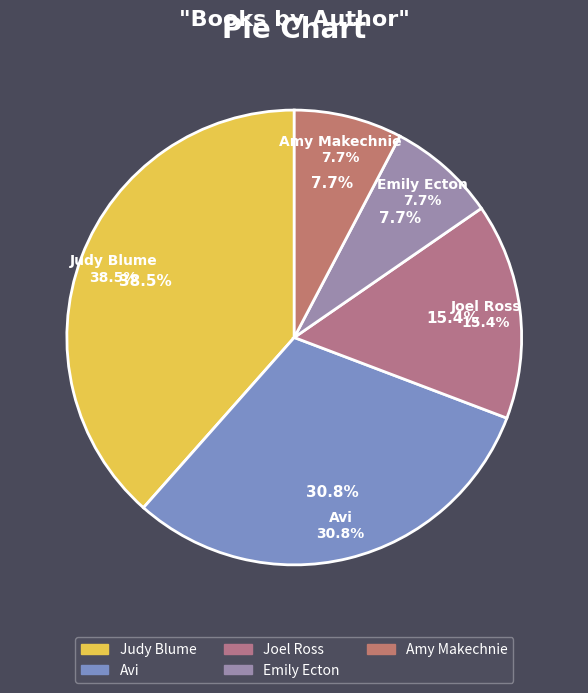

What percentage is the Avi slice, to the nearest percent?

31%